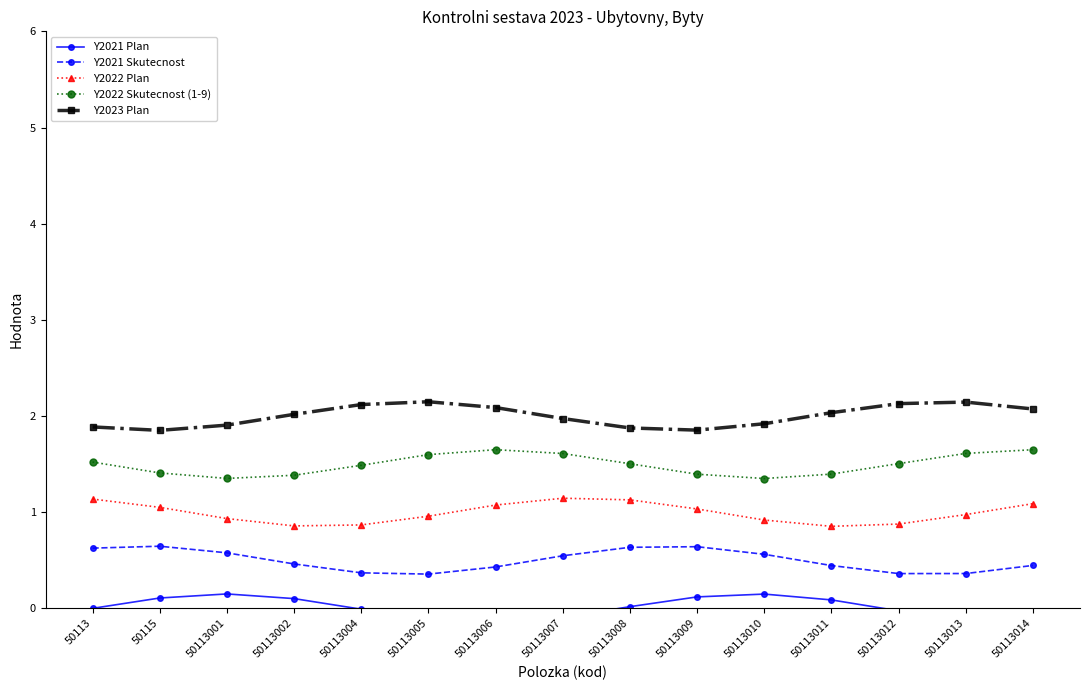

In Y2021 Plan, how many points are lower than both neighbors (excluding endpoints)?

1